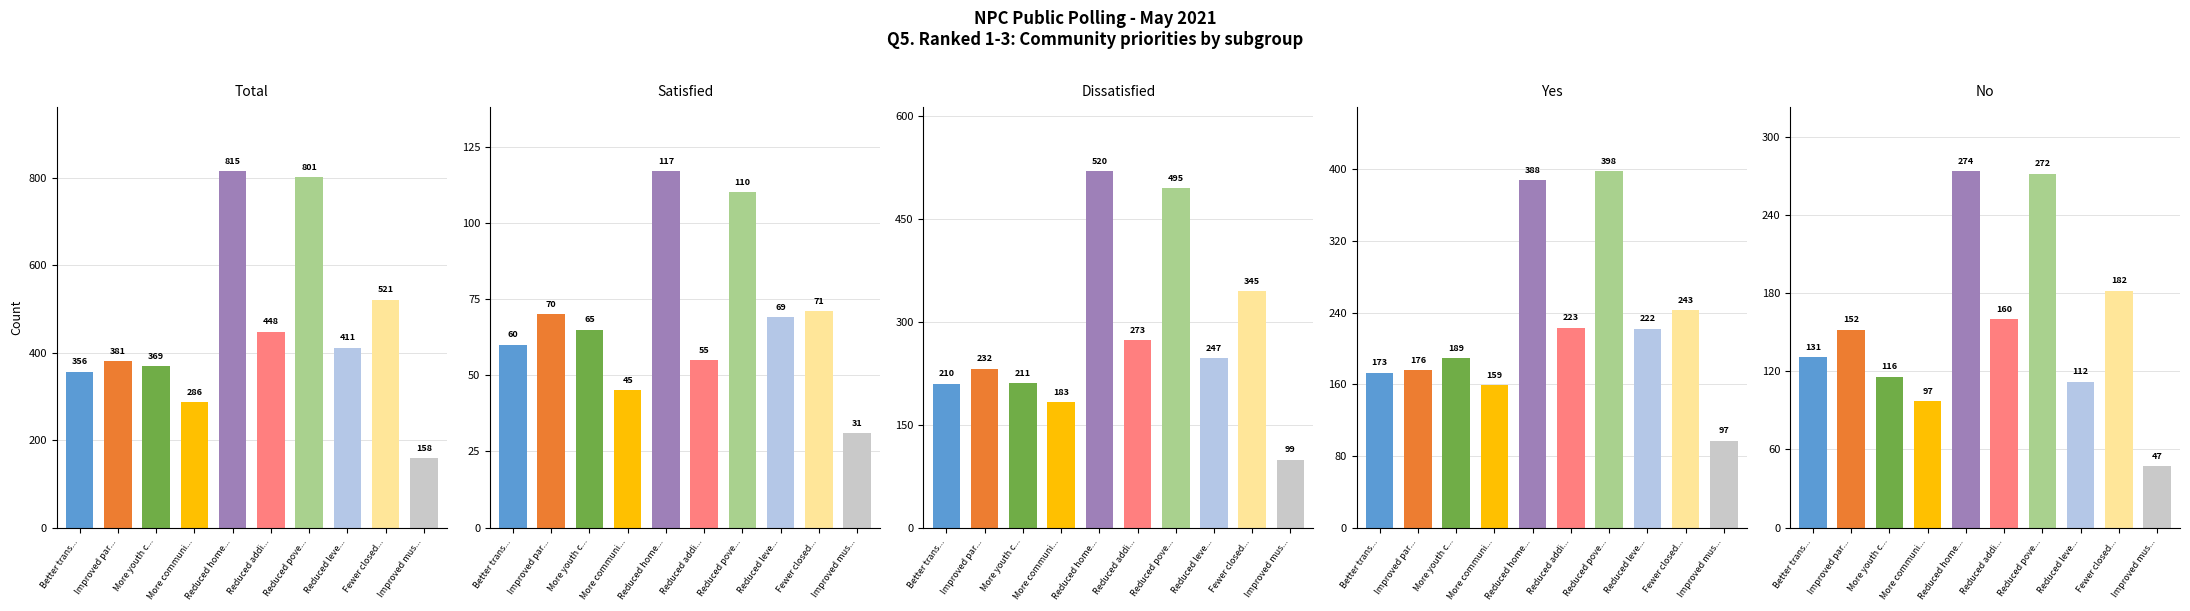

What is the minimum value for Total?

158